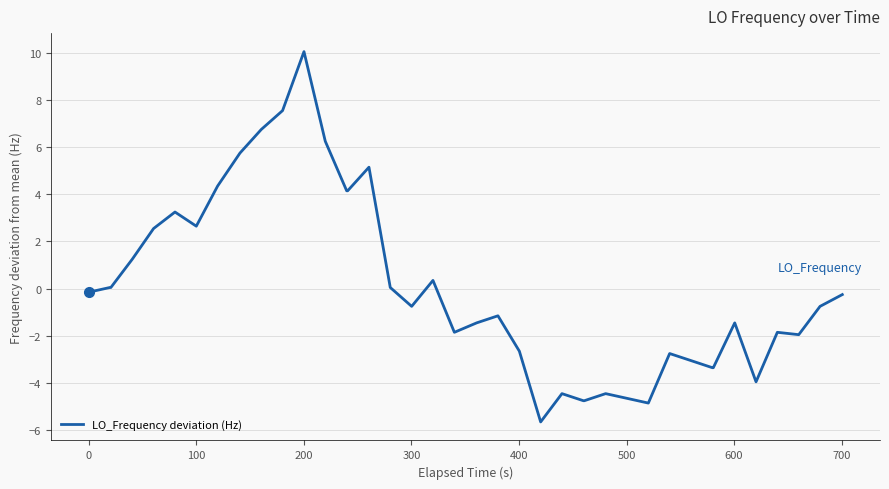

What is the greatest value displayed?

10.0